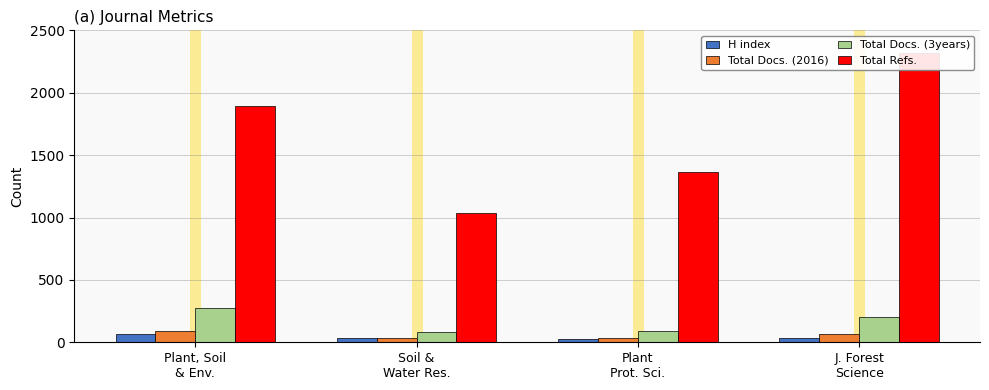

List the labels in order of H index value, smallest first.

Plant
Prot. Sci., Soil &
Water Res., J. Forest
Science, Plant, Soil
& Env.